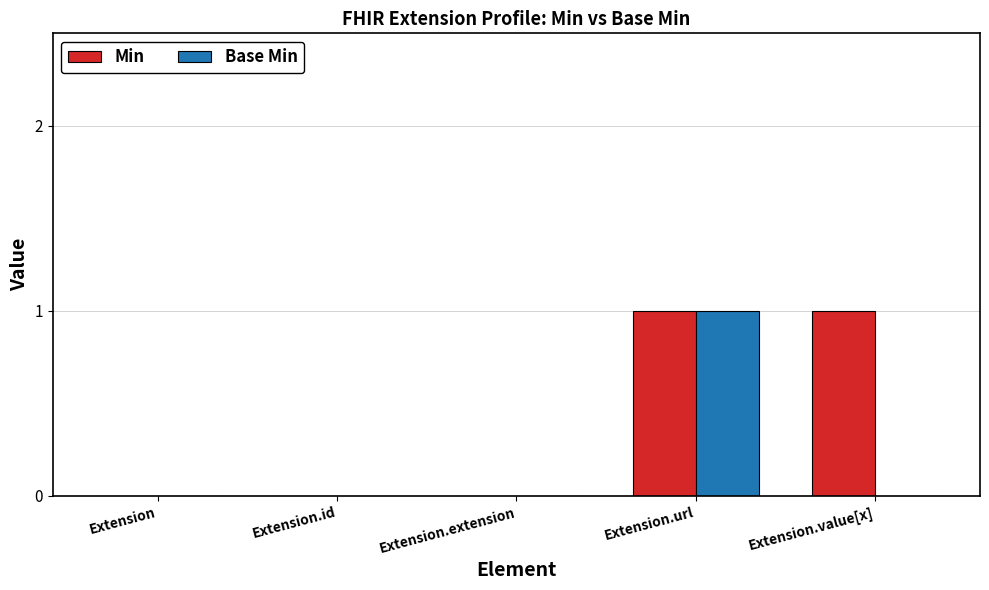

Is it true that Min equals 1 at Extension.value[x]?

True